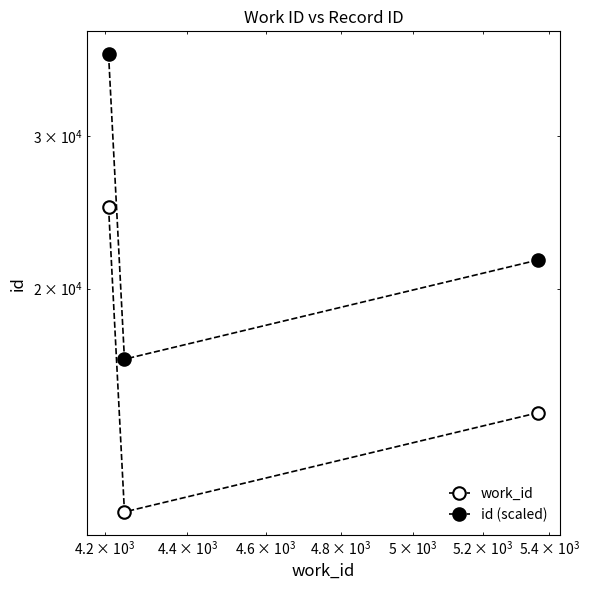

What is the value of the id (scaled) point at the 3rd from the left?

21588.0